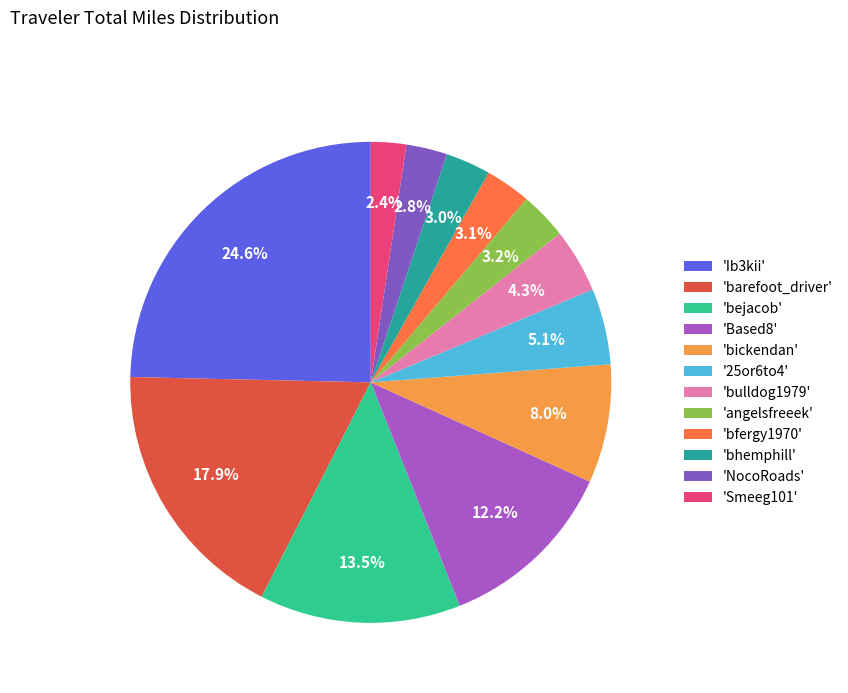

Is there a majority slice in this chart?

No